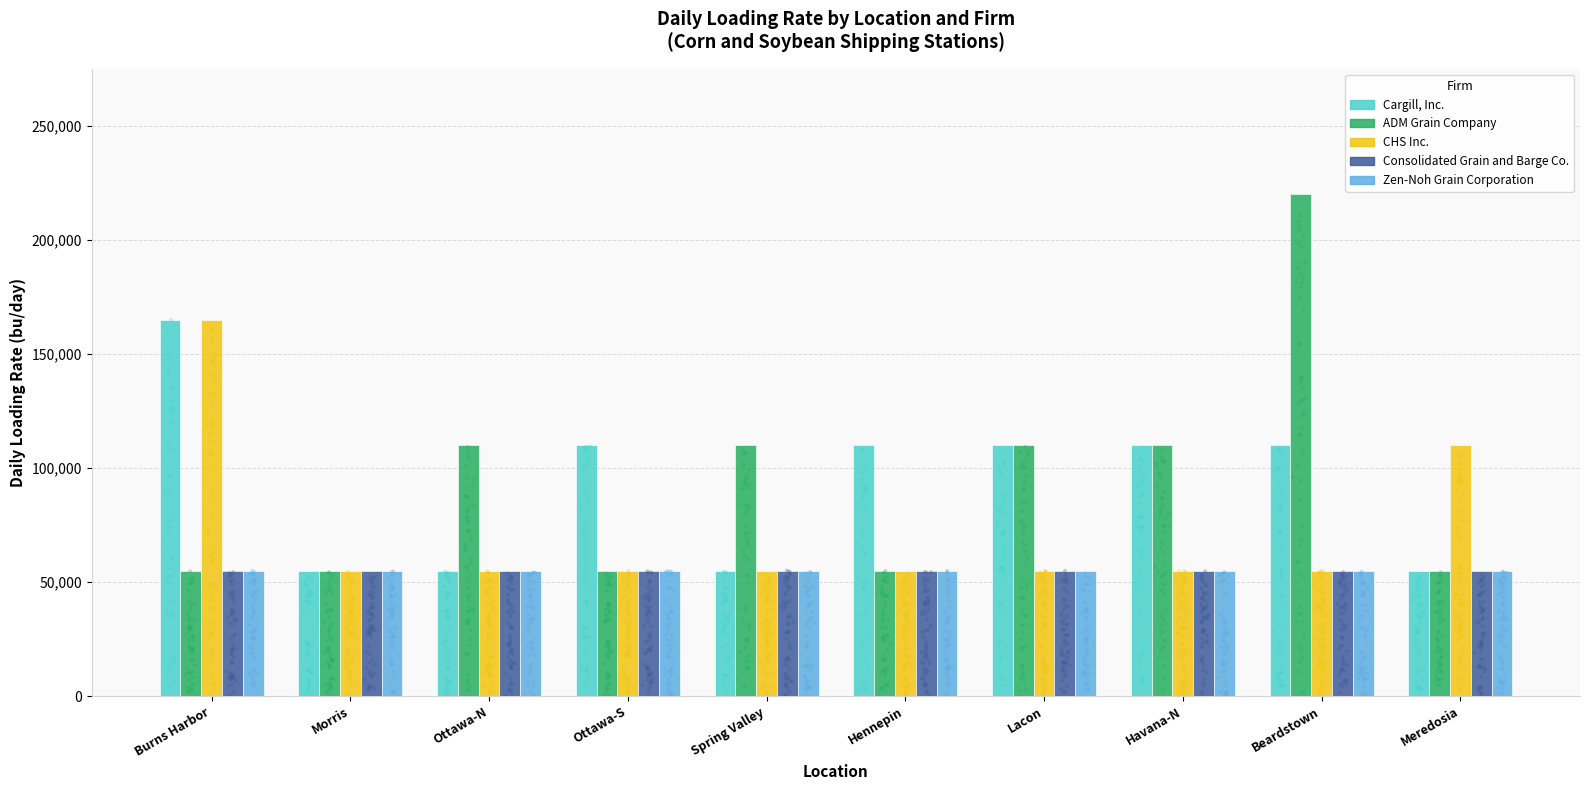

Which series reaches the minimum Y coordinate?

Cargill, Inc.